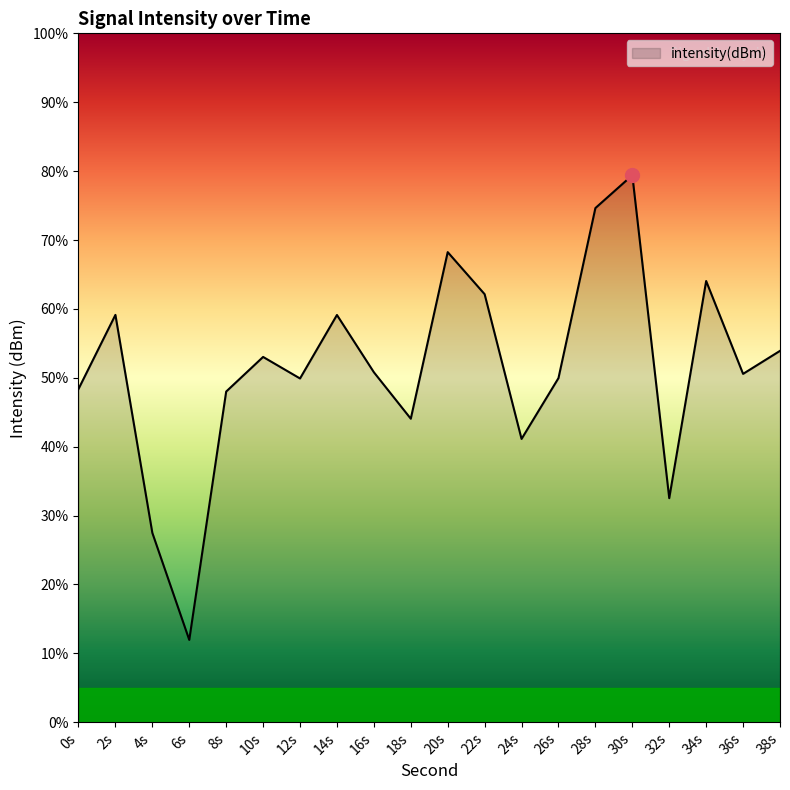

The chart shows a value of -33.7 at 24s. True or false?

False